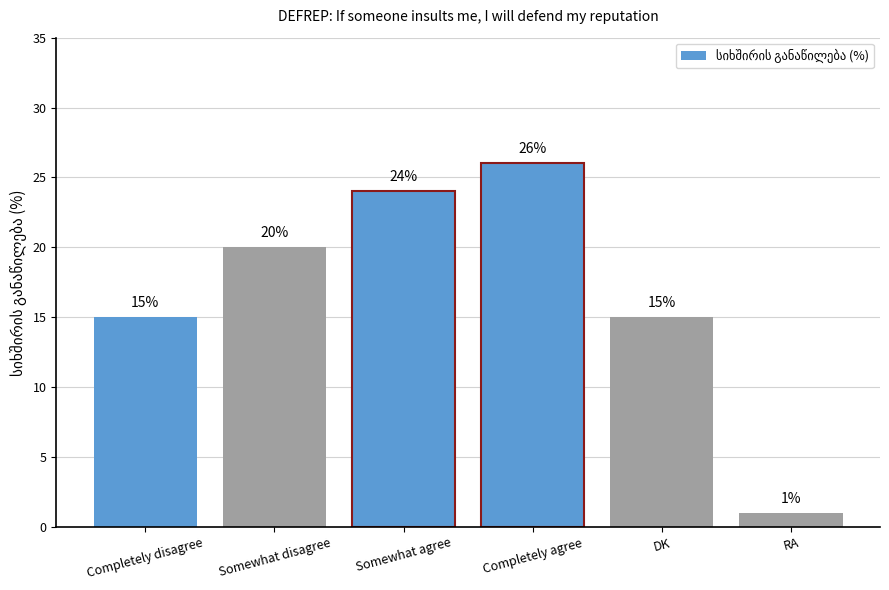

What is the ratio of the value at Somewhat agree to the value at Completely disagree?

1.6